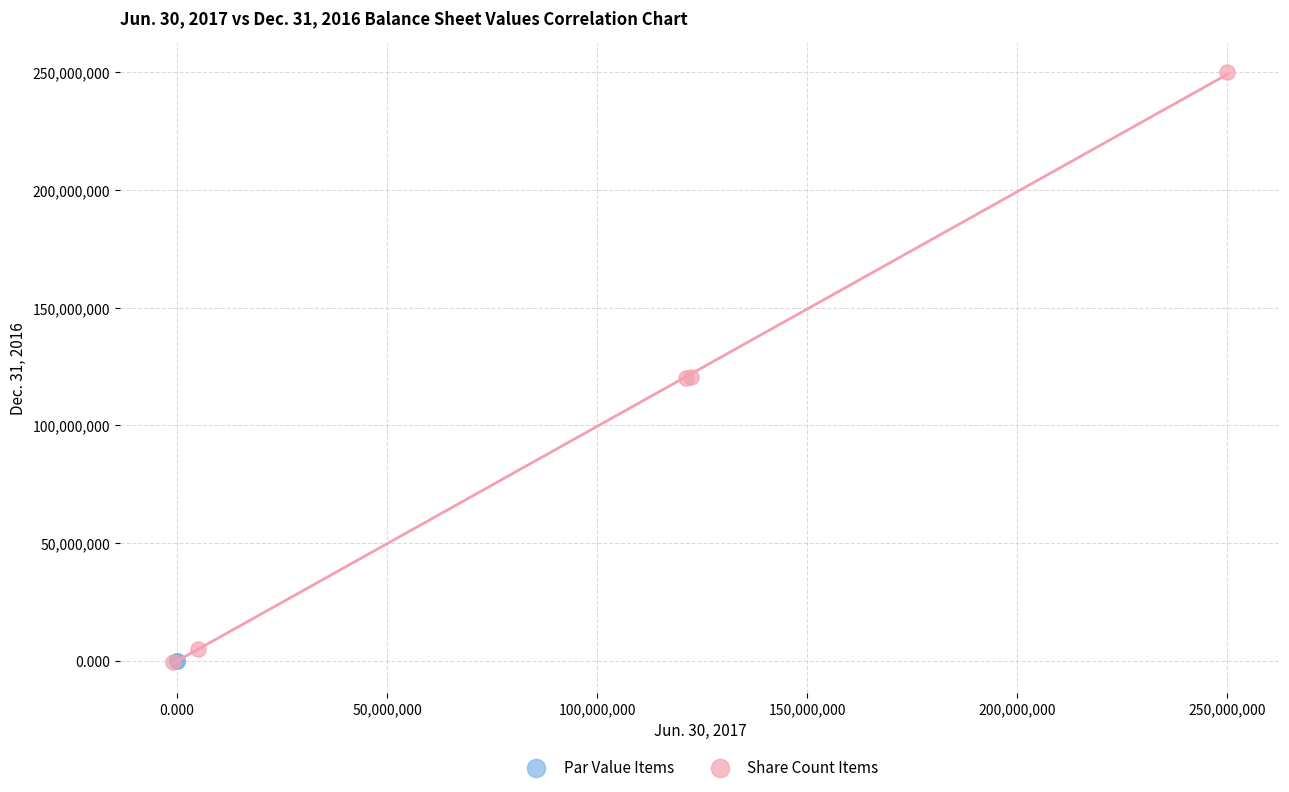

Which series reaches the maximum Y coordinate?

Share Count Items